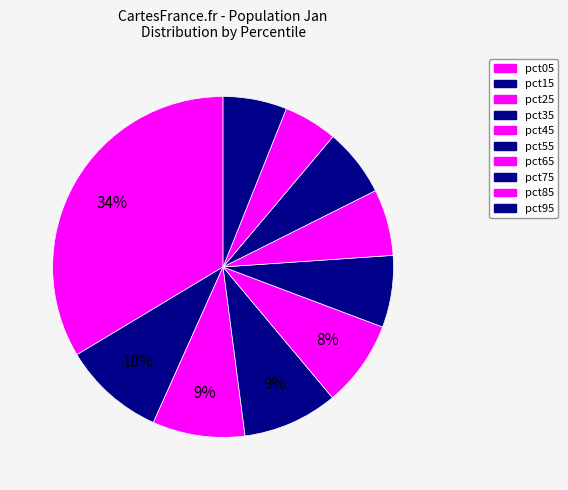

Count the number of slices in the pie.

10